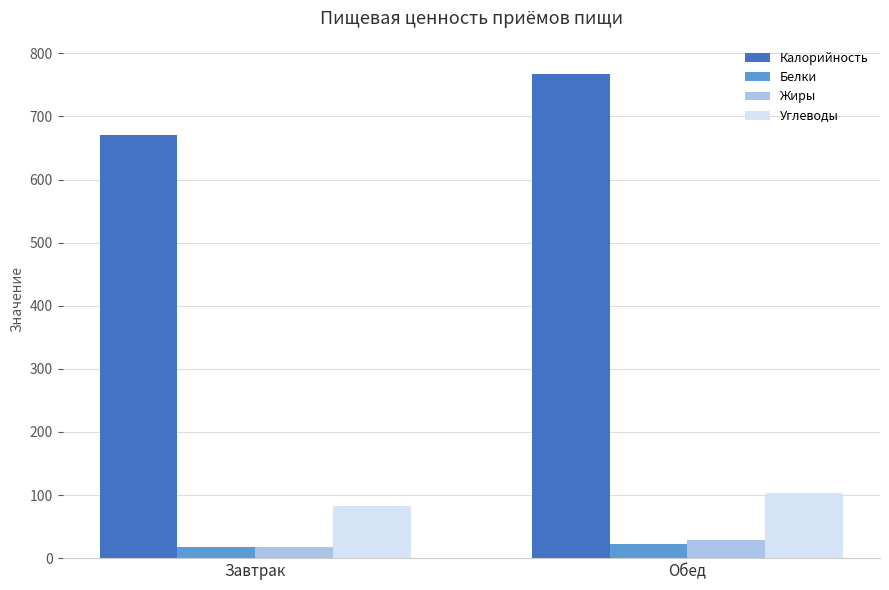

How many data points in Калорийность are less than 767?

1